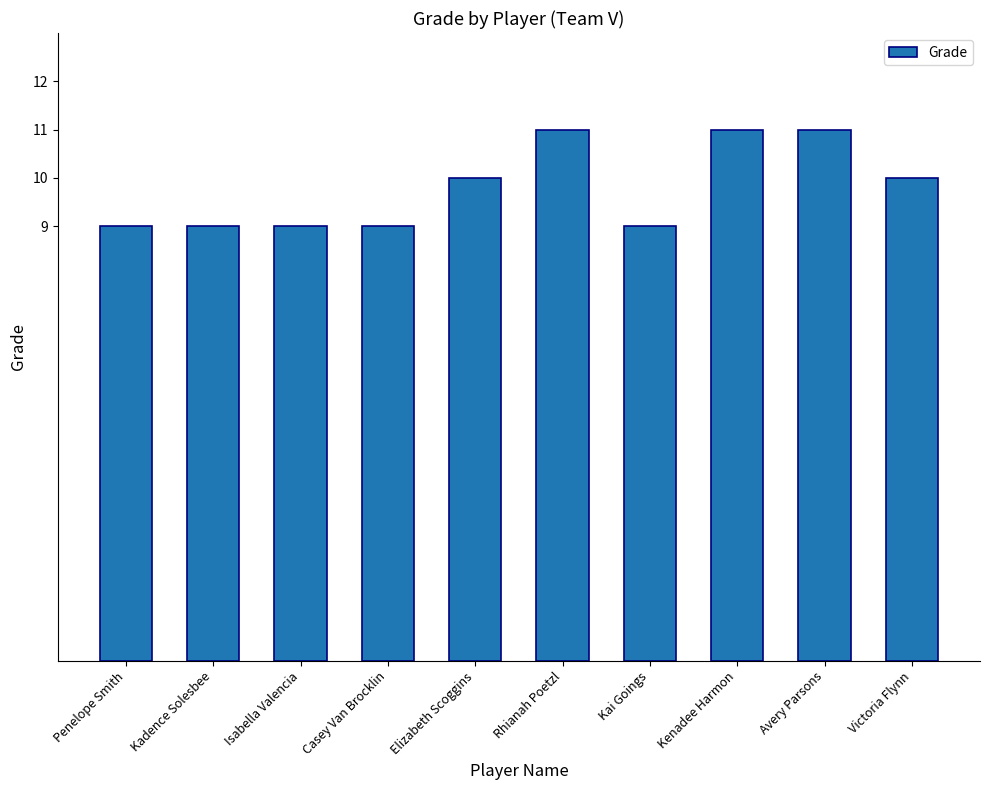

True or false: the data shows 17 at Rhianah Poetzl.

False